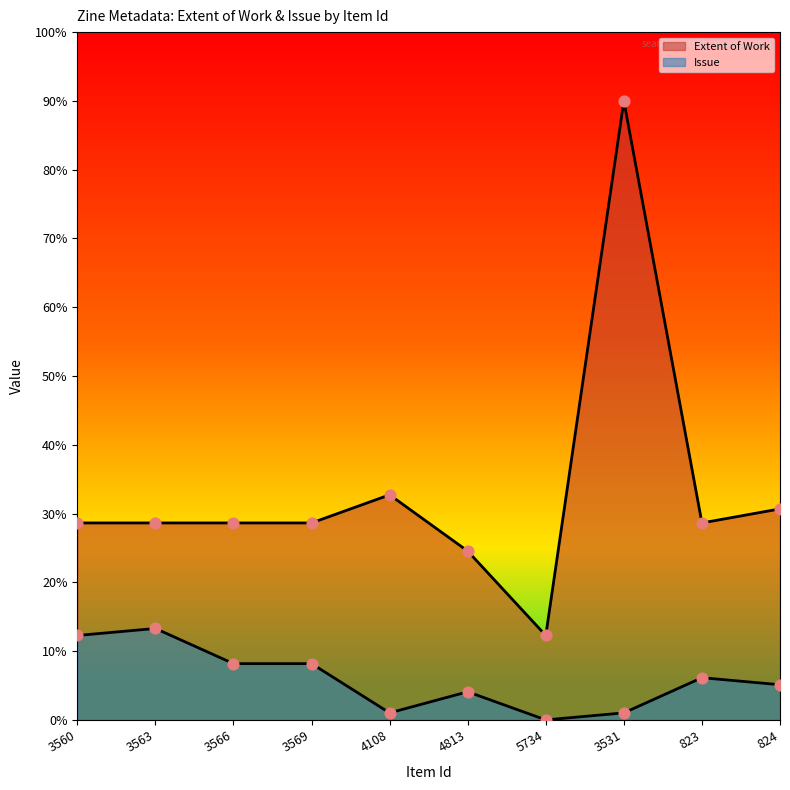

Is the value of Extent of Work at 3569 greater than the value of Issue at 823?

Yes